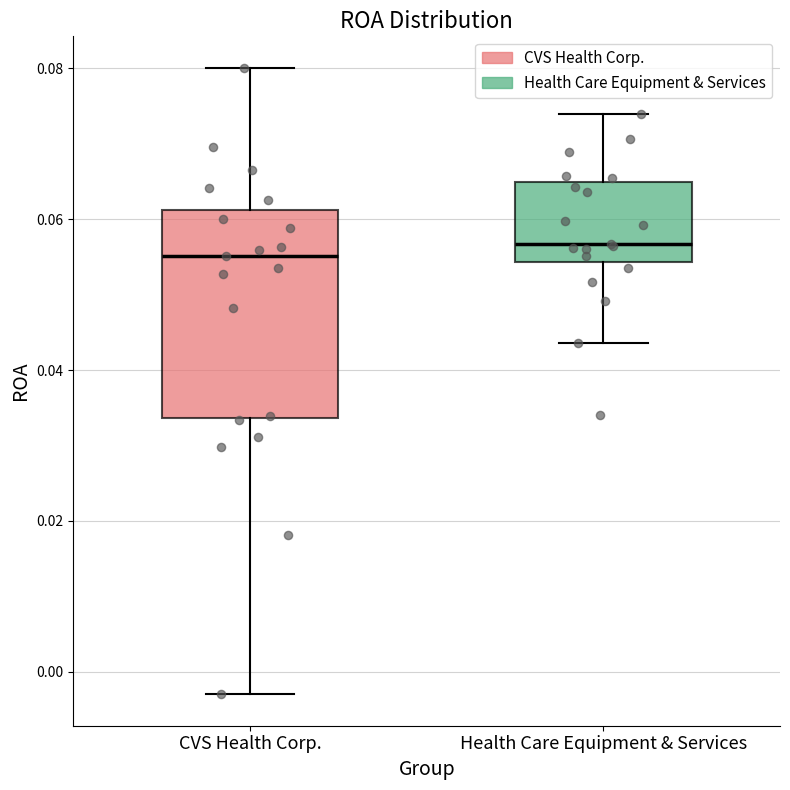

Where does the median line of the box for CVS Health Corp. sit on the y-axis? The values are not printed on the chart, so give them approximately, as read against the axis.

0.056